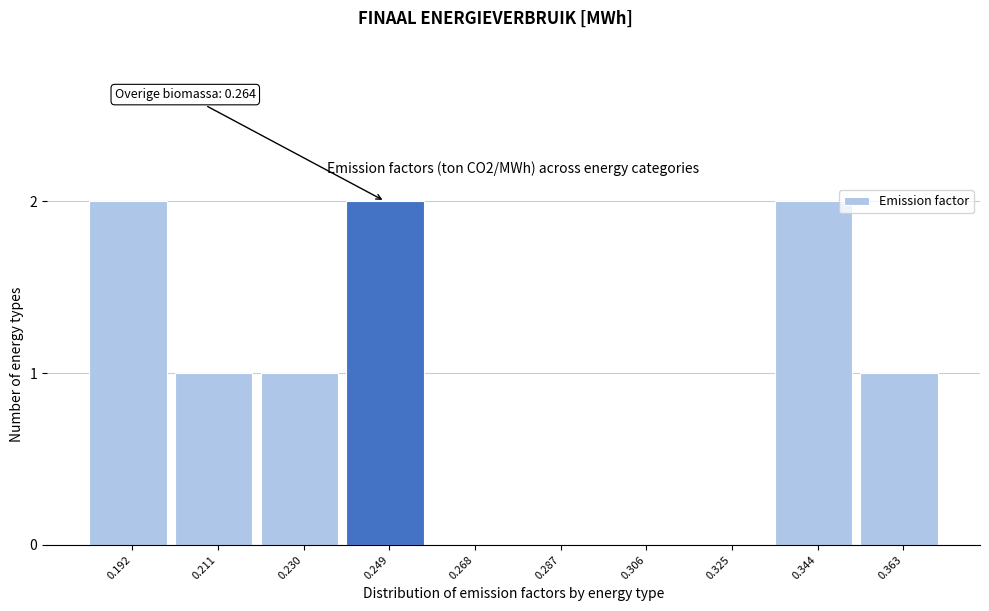

Reading left to right, transcribe all the data shown in this chart.

0.192=2	0.211=1	0.230=1	0.249=2	0.268=0	0.287=0	0.306=0	0.325=0	0.344=2	0.363=1